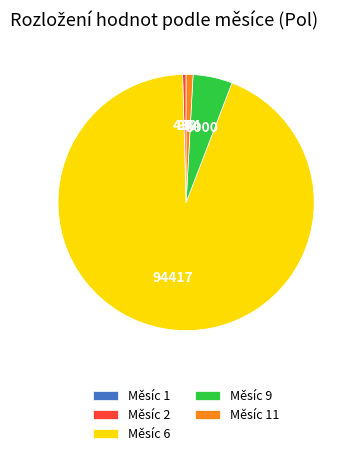

Which slice is the largest?

Měsíc 6